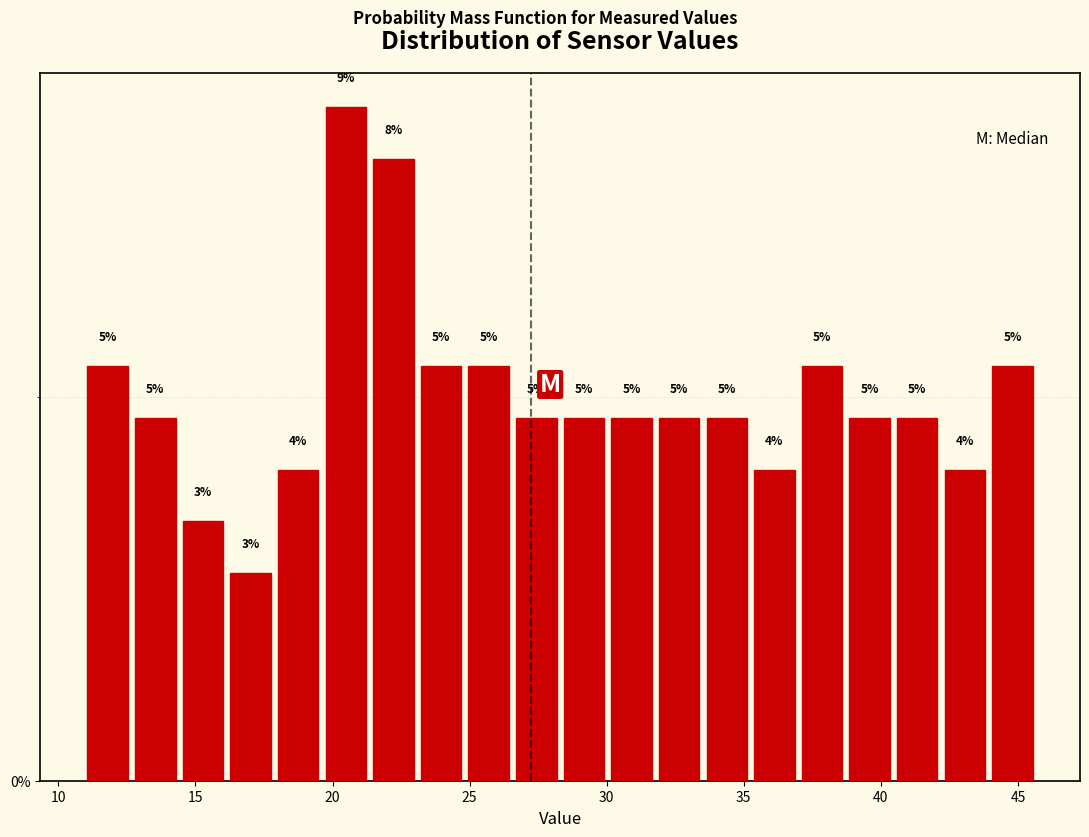

Around what value on the x-axis is the tallest bar? Give the approximate position of its centre, as read against the axis.

20.5